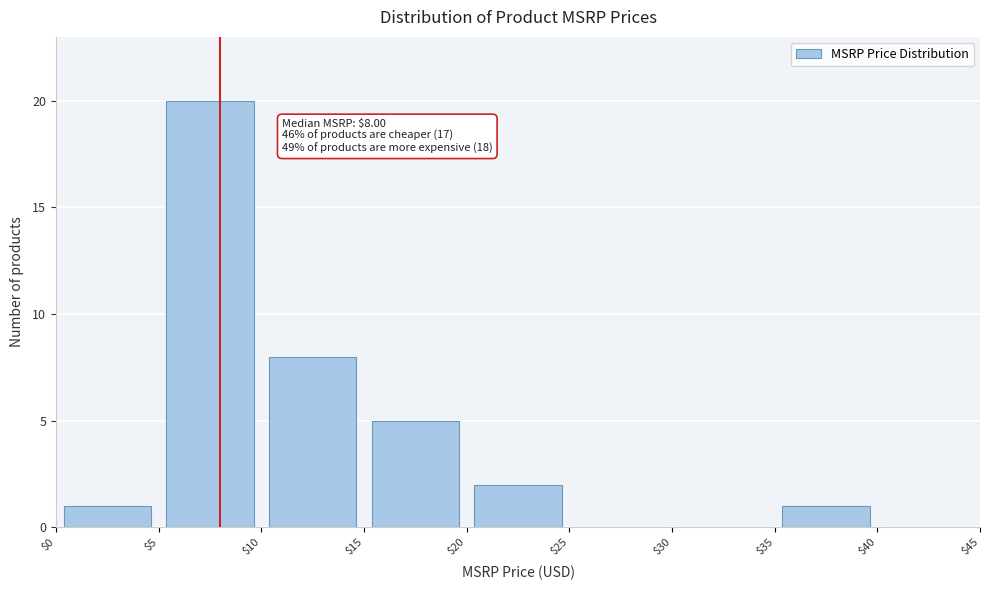

Which range on the x-axis has the tallest bar?

$5 to $10